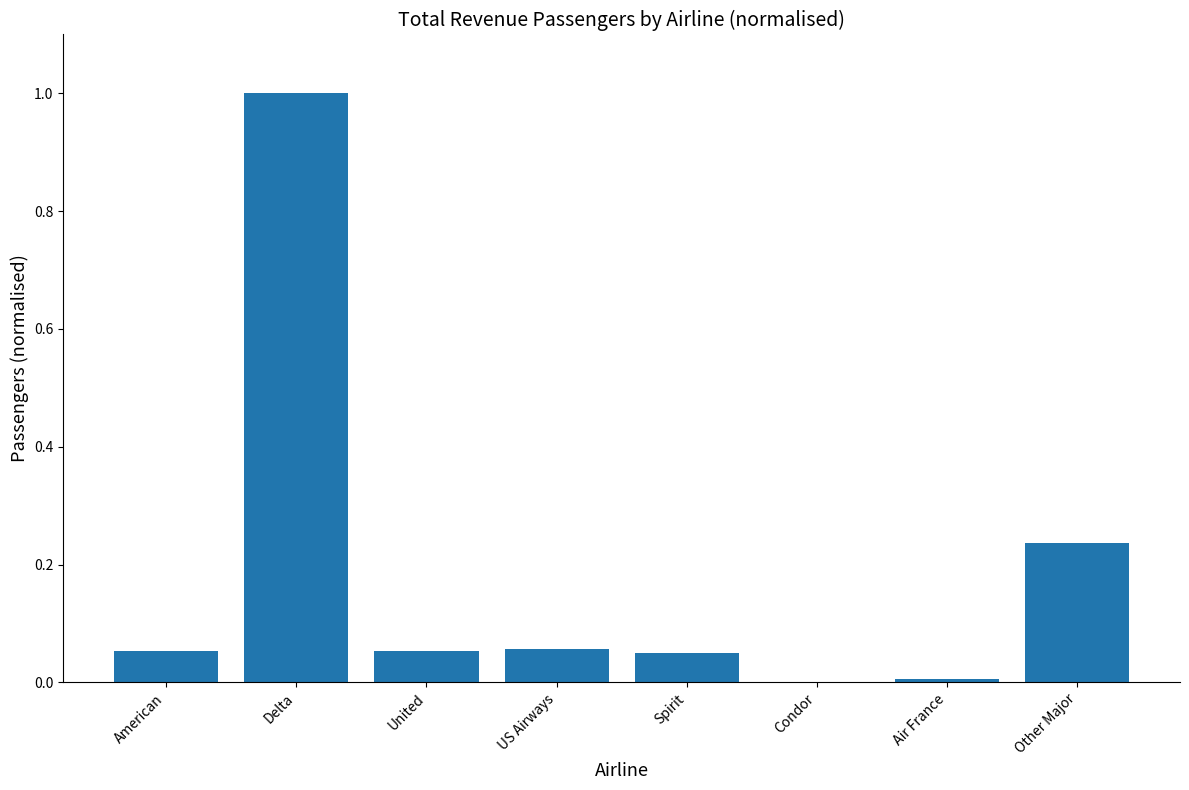

Is it true that the value at Spirit is 0.0?

False